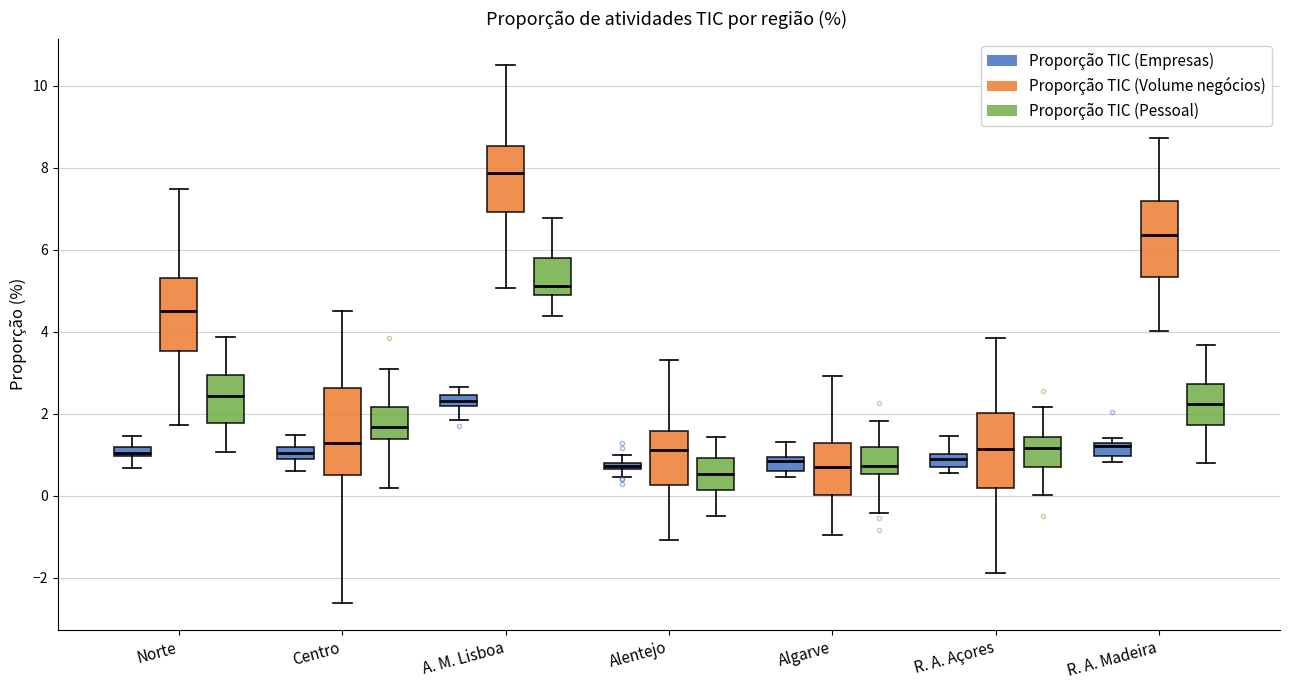

Where does the lower whisker of the box for Centro (Proporção TIC (Empresas)) end on the y-axis? The values are not printed on the chart, so give them approximately, as read against the axis.

0.6